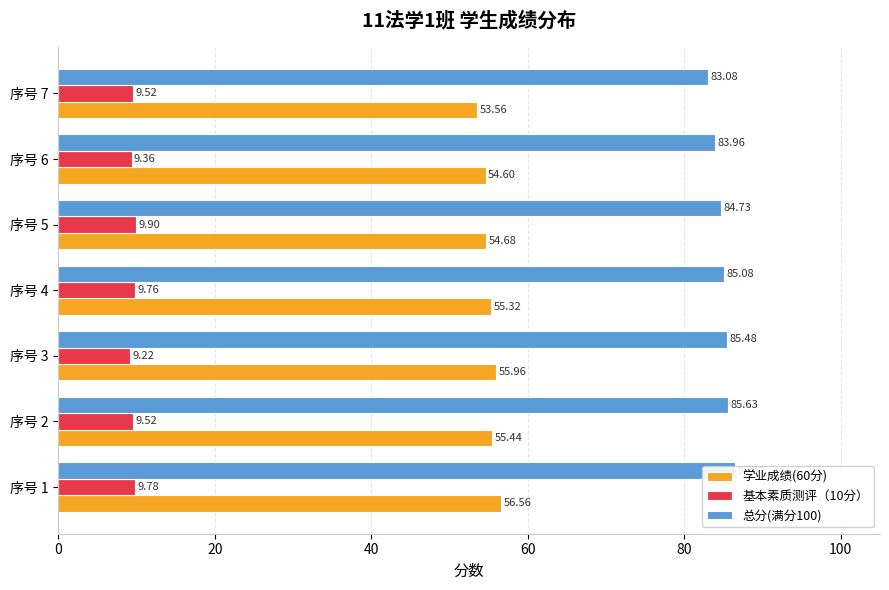

Reading right to left, list all the values displayed in this chart.

学业成绩(60分): 53.6	54.6	54.7	55.3	56.0	55.4	56.6
基本素质测评（10分）: 9.5	9.4	9.9	9.8	9.2	9.5	9.8
总分(满分100): 83.1	84.0	84.7	85.1	85.5	85.6	86.5